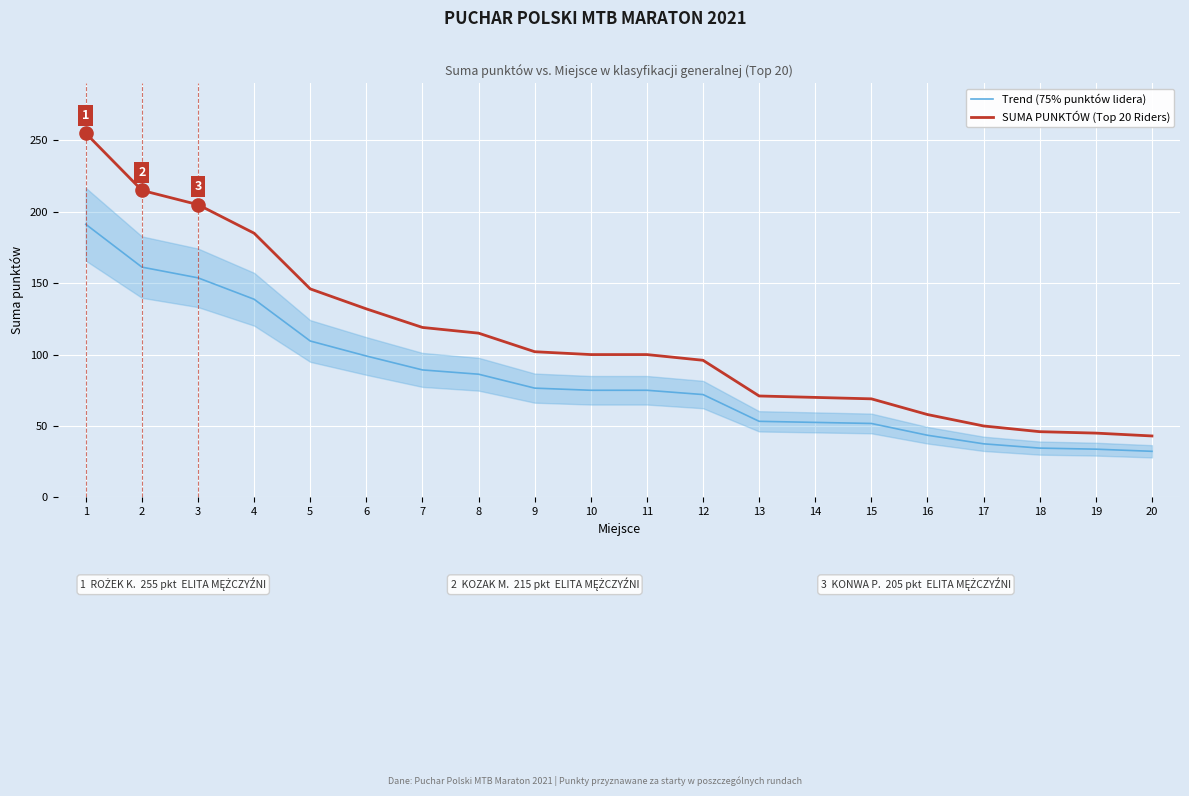

What is the total value across all series at 4?

323.8